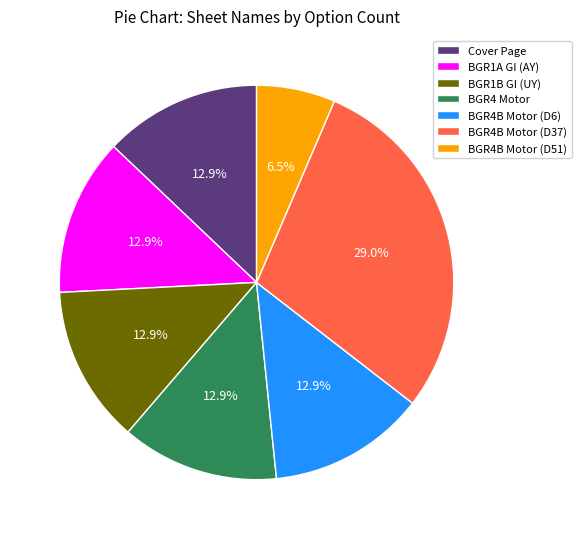

Which slice is the largest?

BGR4B Motor (D37)